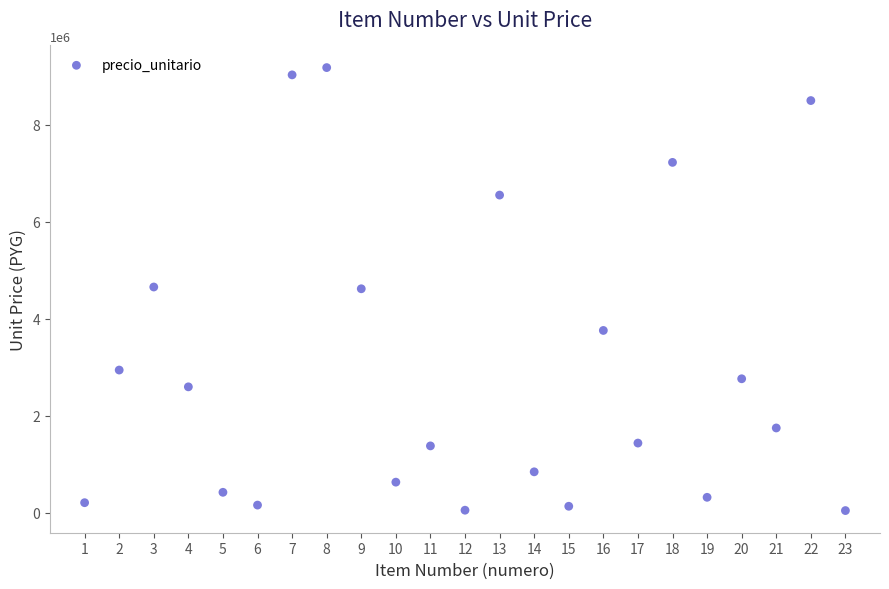

What is the range of X values (max minus min)?

22